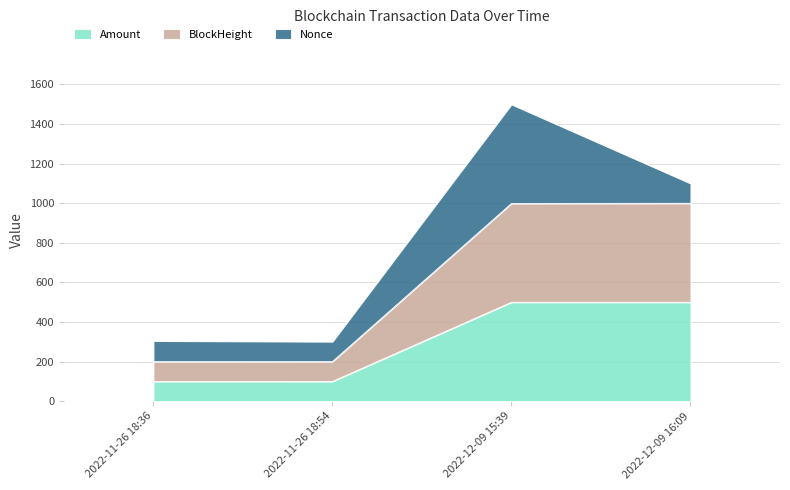

What is the sum of all Amount values?

1200.1